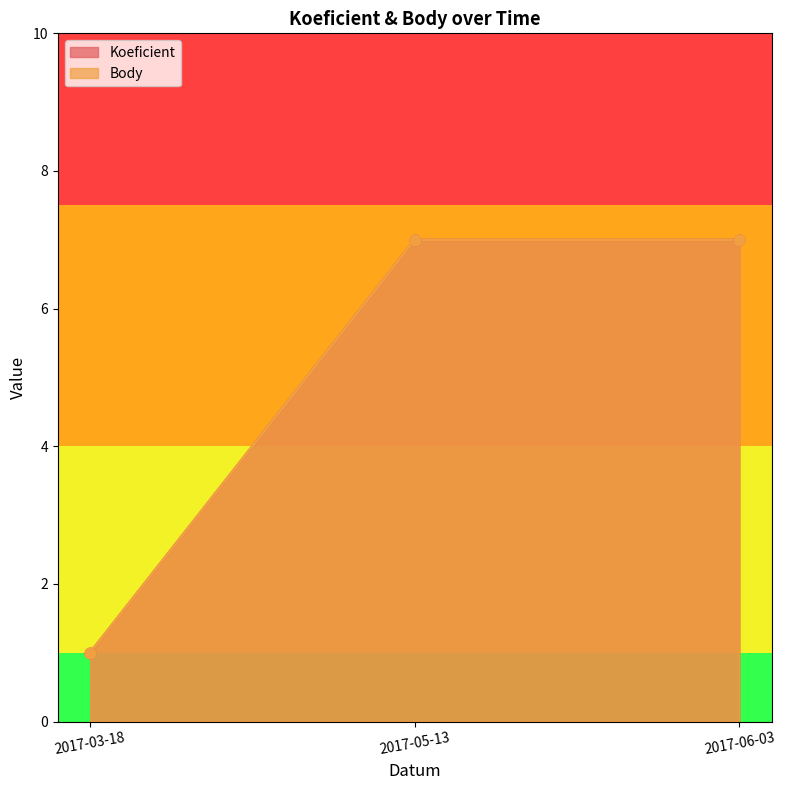

Which series contains the lowest Y value?

Koeficient